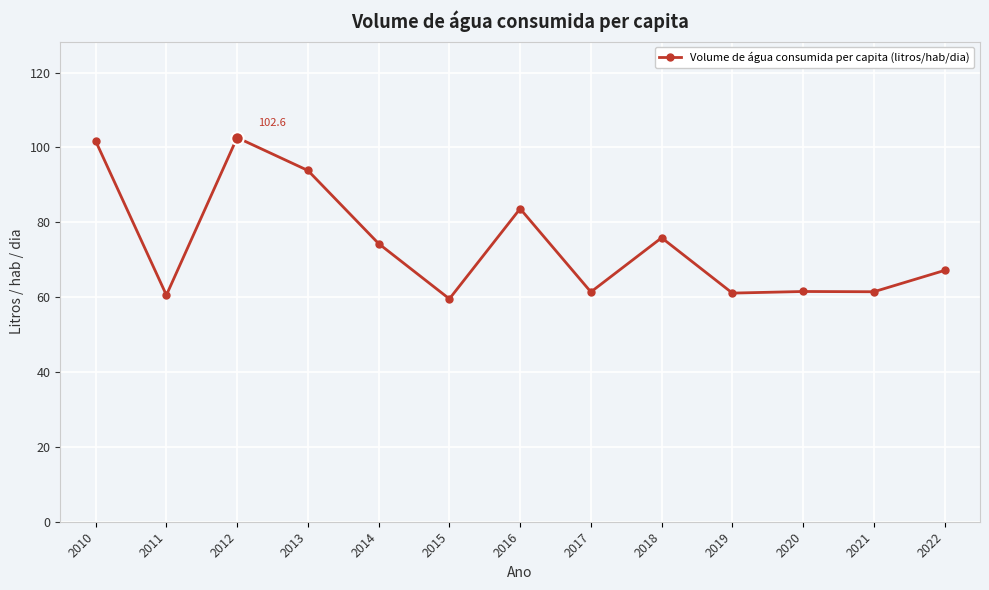

At which label is the value closest to 81?

2016